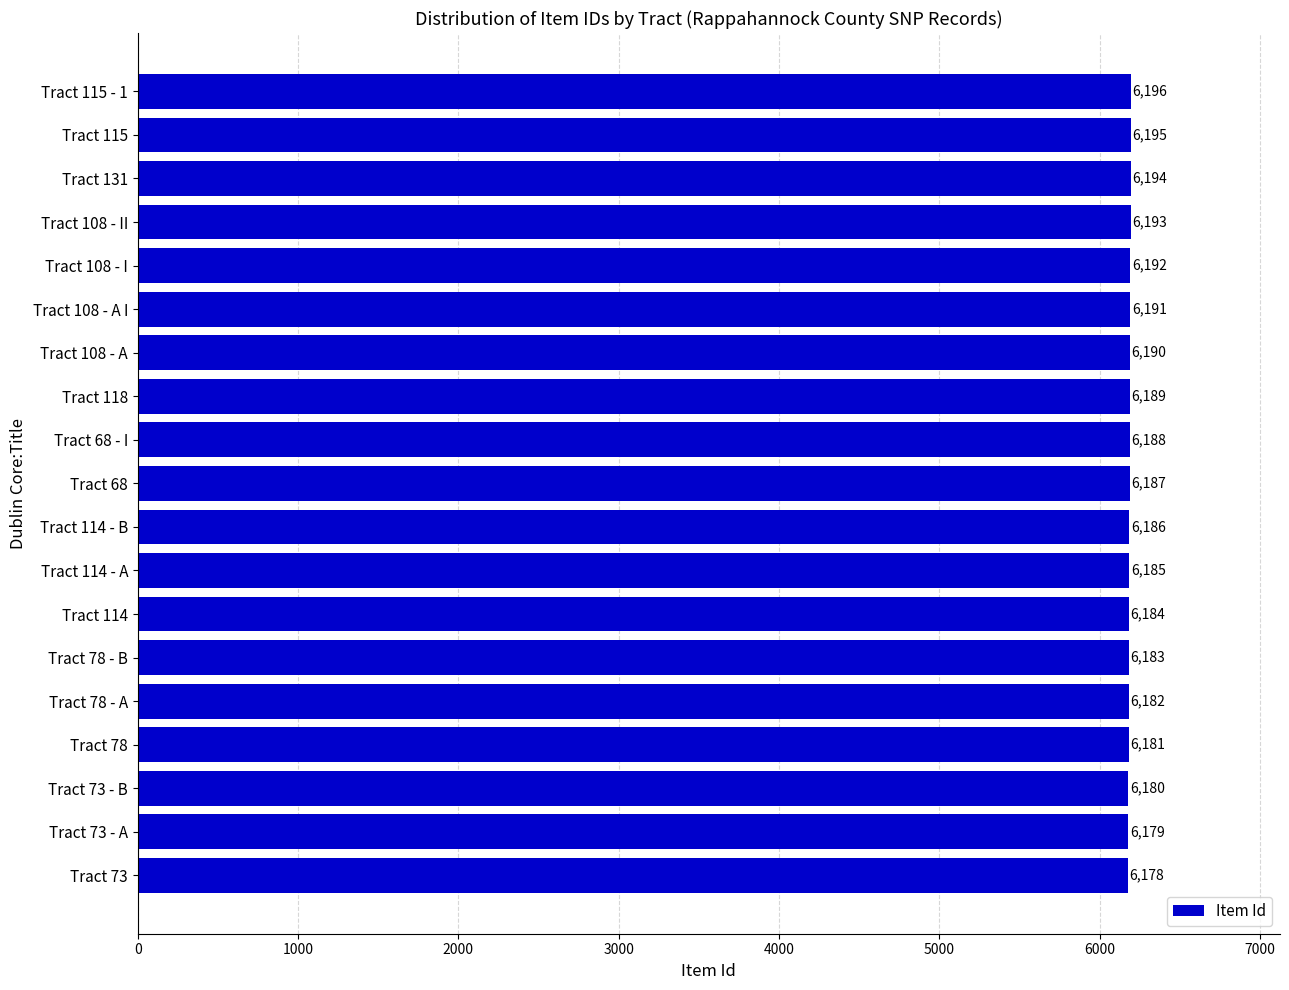

What is the change in value from Tract 114 - A to Tract 73?

-7